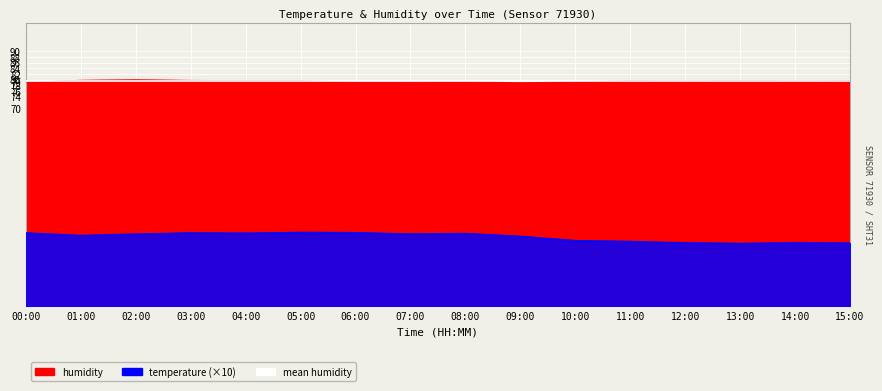

True or false: humidity has more than 0 points higher than both neighbors.

True